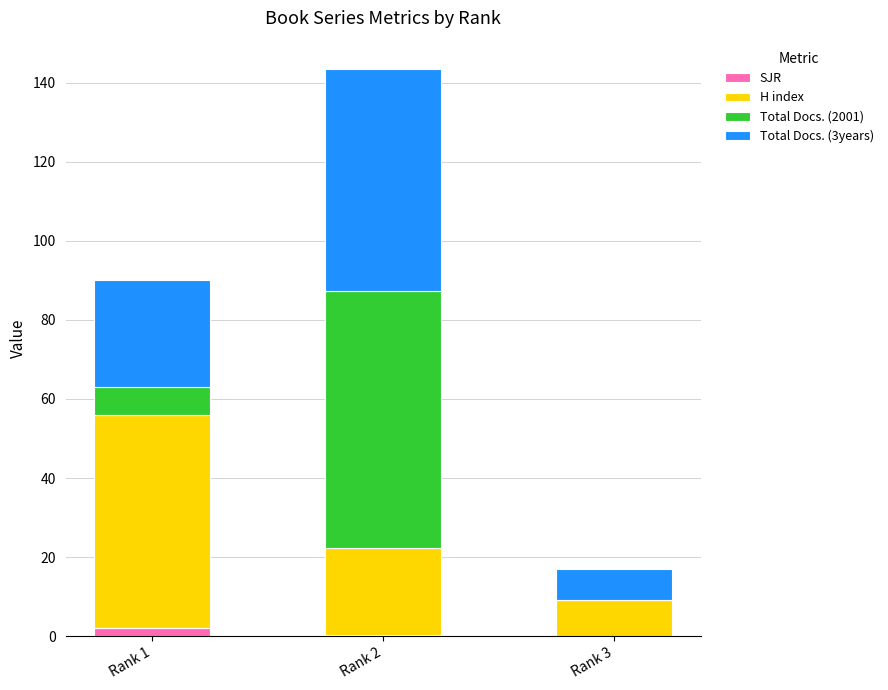

At which category is the sum across all series the highest?

Rank 2